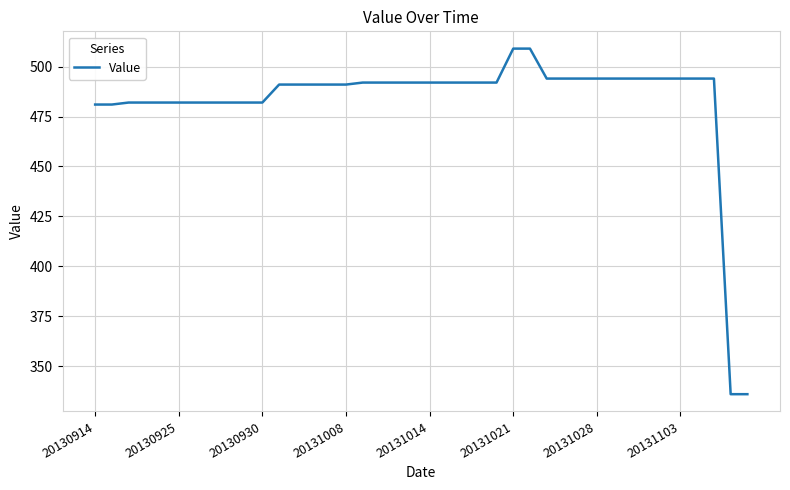

What is the difference between the maximum and minimum values?

173